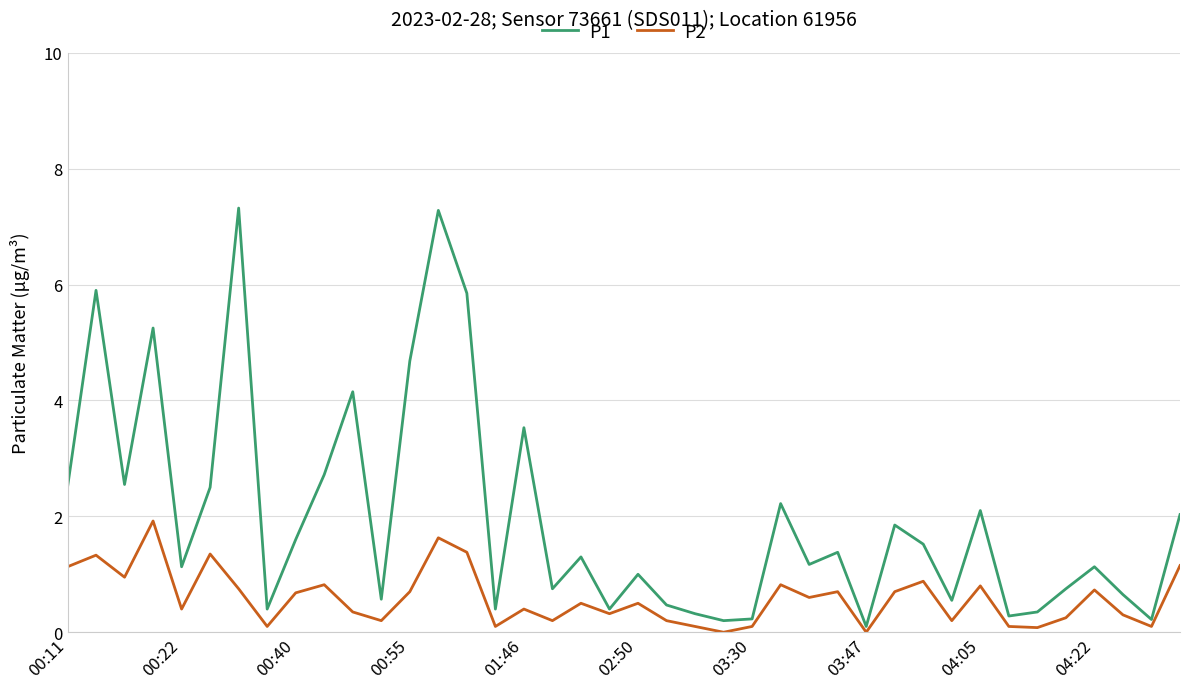

What is the maximum value shown in the chart?

7.3